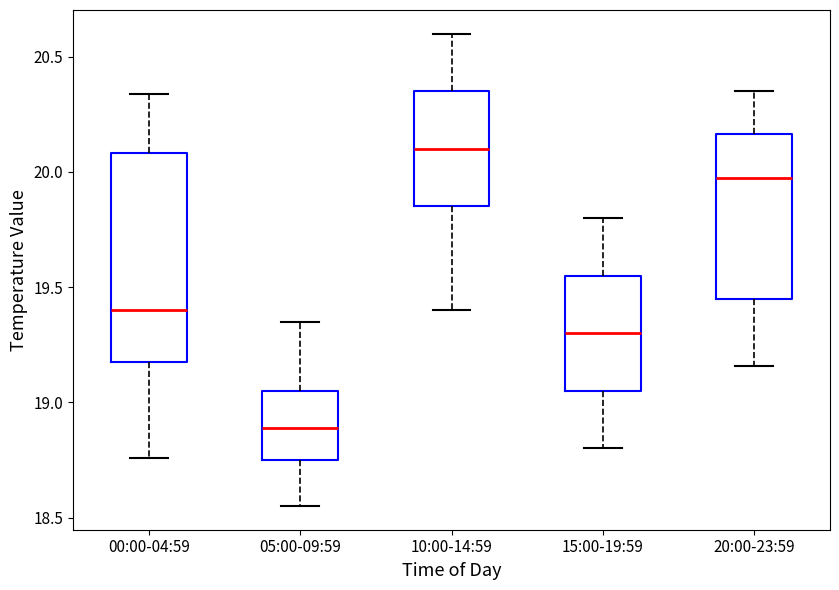

Which box's median line is the highest?

10:00-14:59